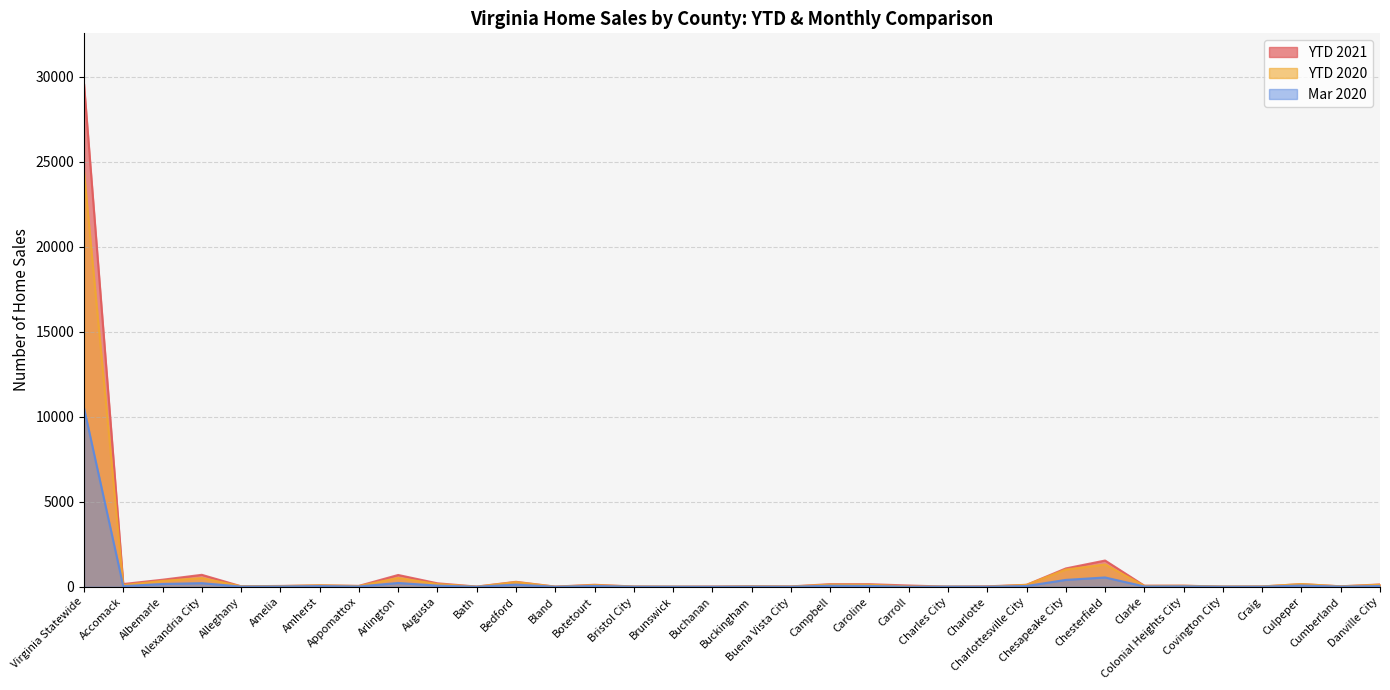

What is the label of the 12th point from the right?

Charles City